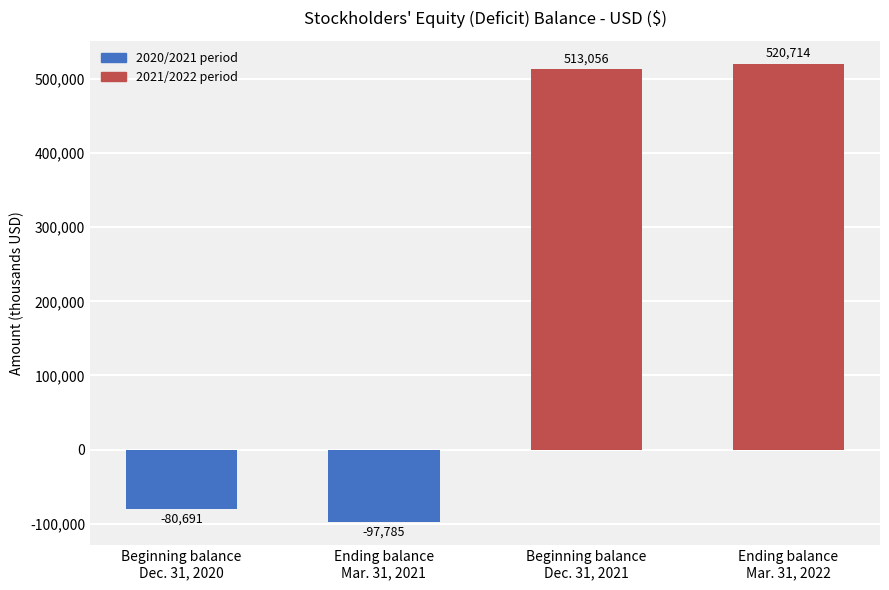

Which category has the lowest value across all series?

Ending balance
Mar. 31, 2021